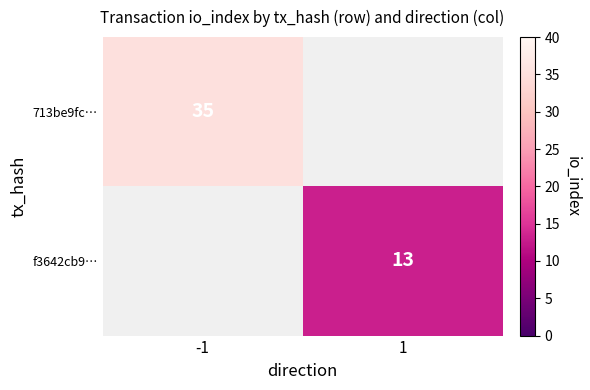

The f3642cb9… series shows 7 at 1. True or false?

False